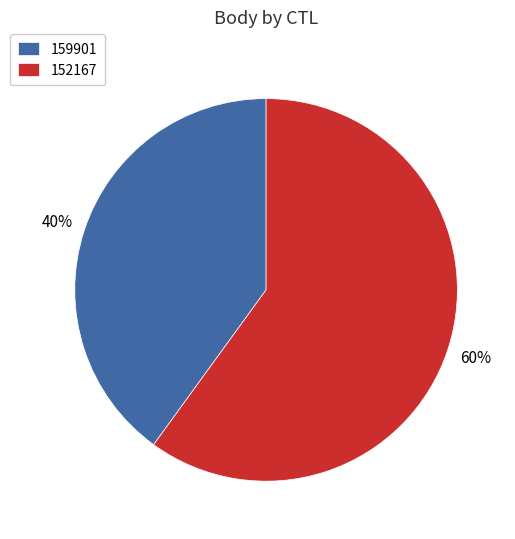

True or false: 159901 accounts for 34% of the total.

False